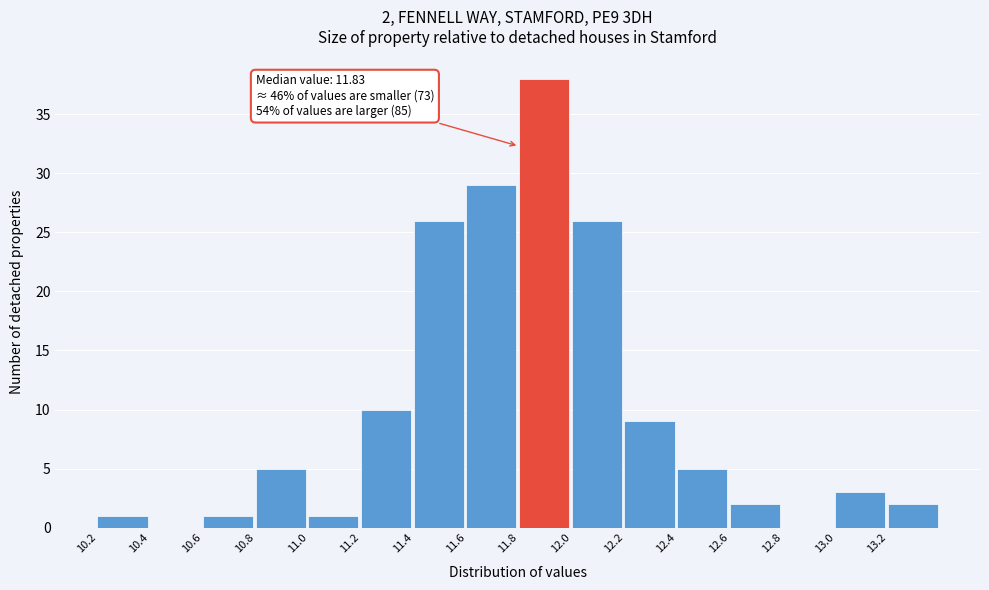

Which range on the x-axis has the tallest bar?

11.83 to 12.03